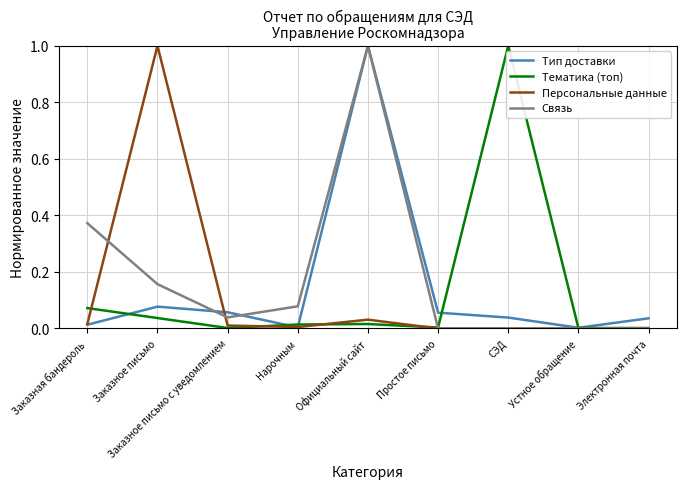

Is the value of Персональные данные at Заказное письмо с уведомлением greater than the value of Тематика (топ) at Заказное письмо?

No